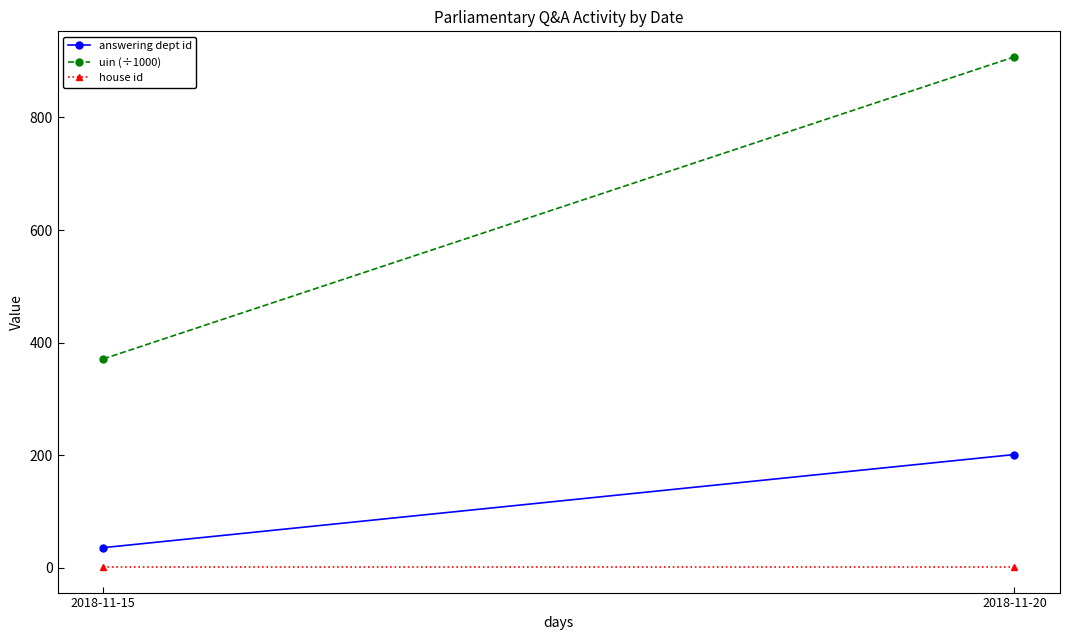

How many data points does each series have?

2